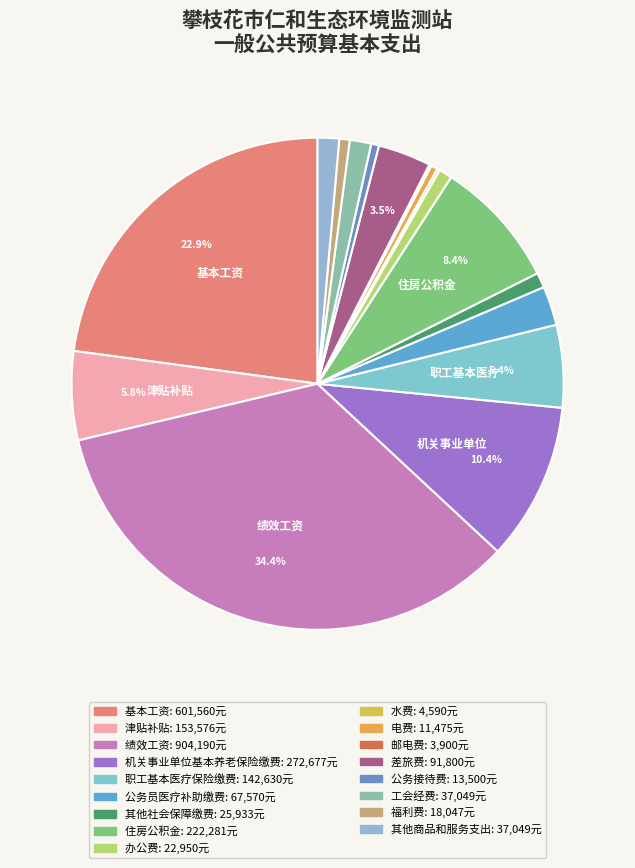

Which slice is the largest?

绩效工资